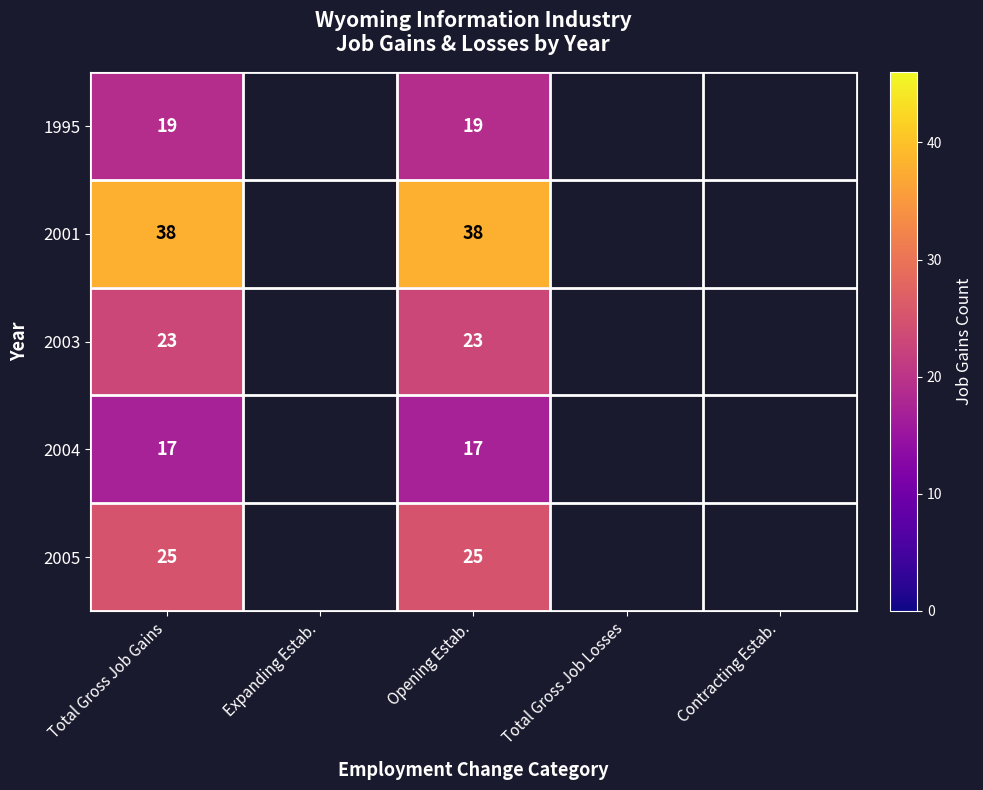

At which category does the chart reach its minimum across all series?

Total Gross Job Gains